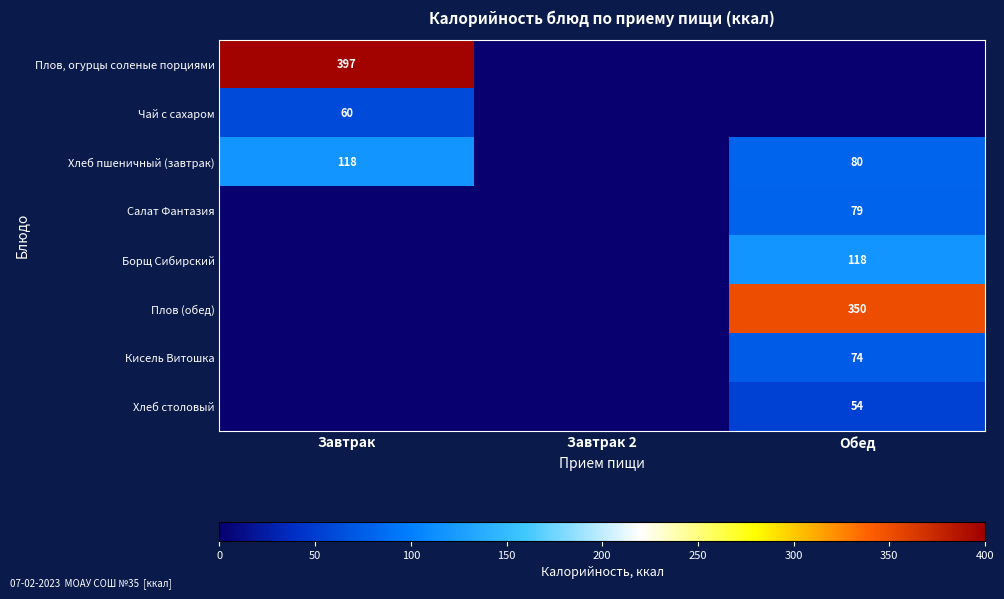

Is it true that Хлеб пшеничный (завтрак) equals 118 at Завтрак?

True